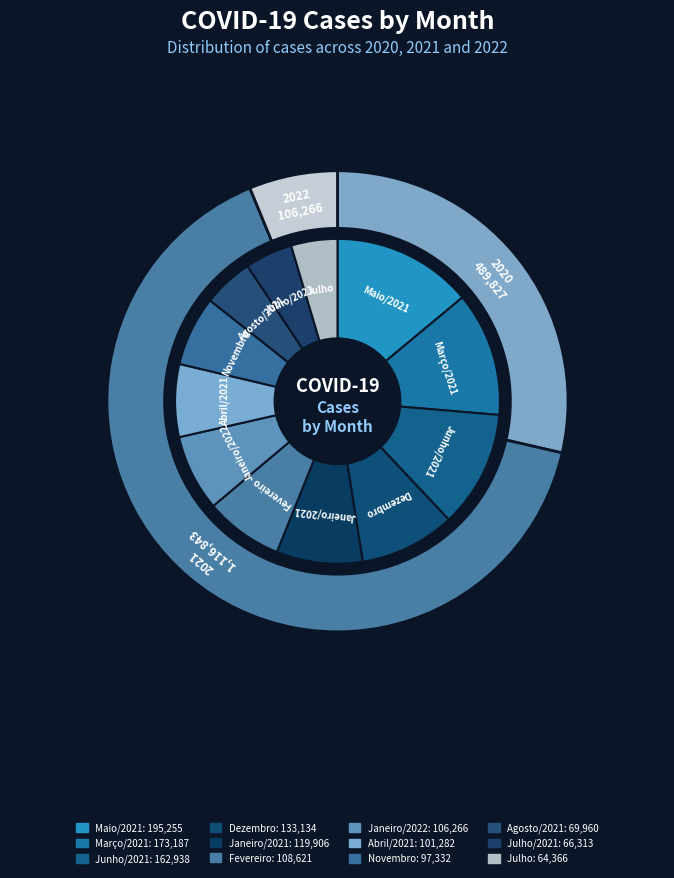

Between Dezembro/2021 and Maio/2021, which is larger?

Maio/2021